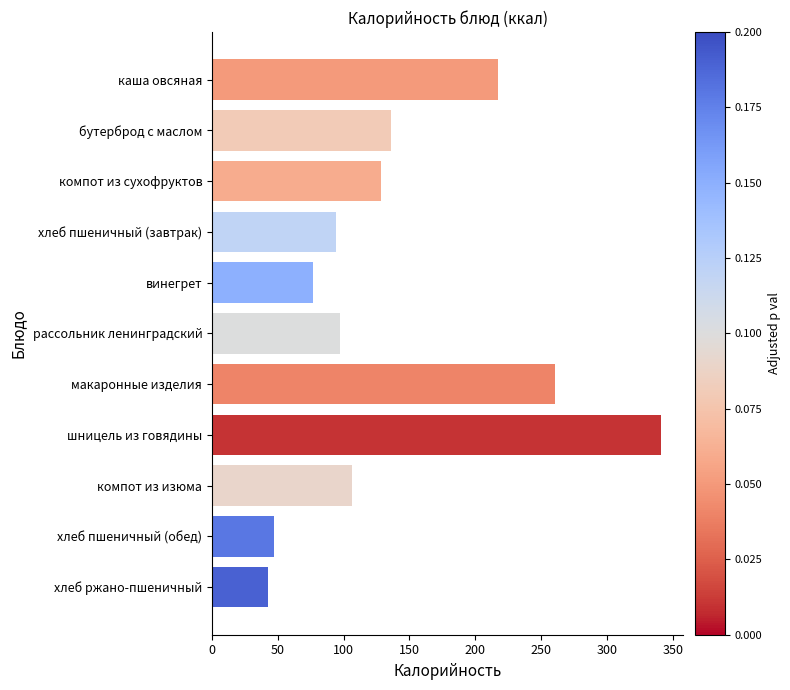

Between рассольник ленинградский and бутерброд с маслом, which is larger?

бутерброд с маслом